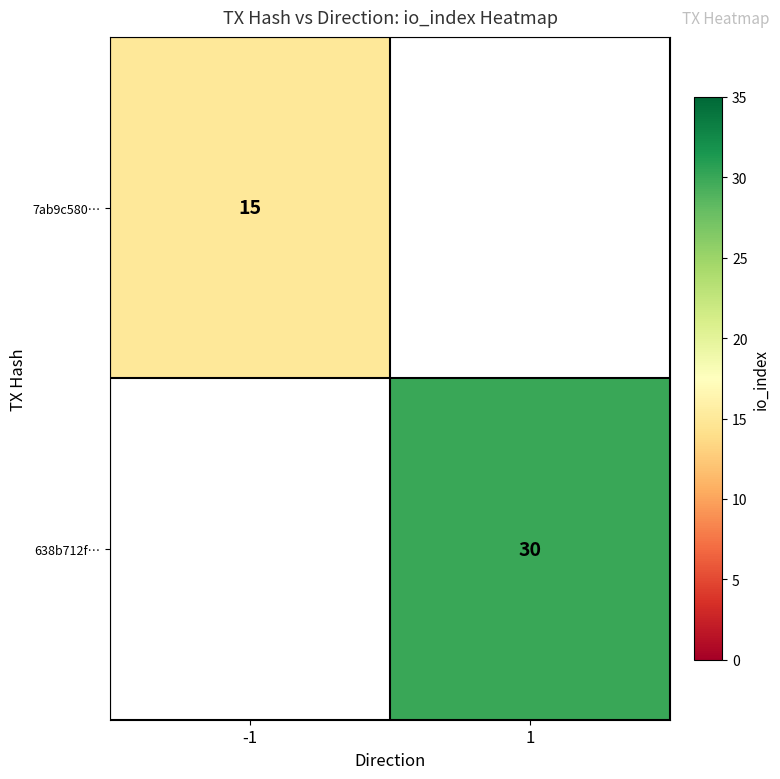

True or false: 638b712f… has a value of 43 at 1.

False